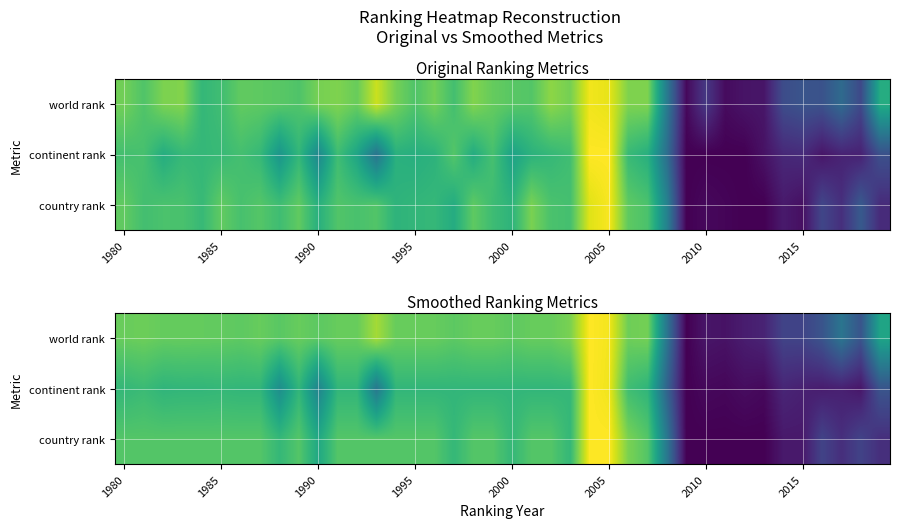

At which category is the sum across all series the highest?

24